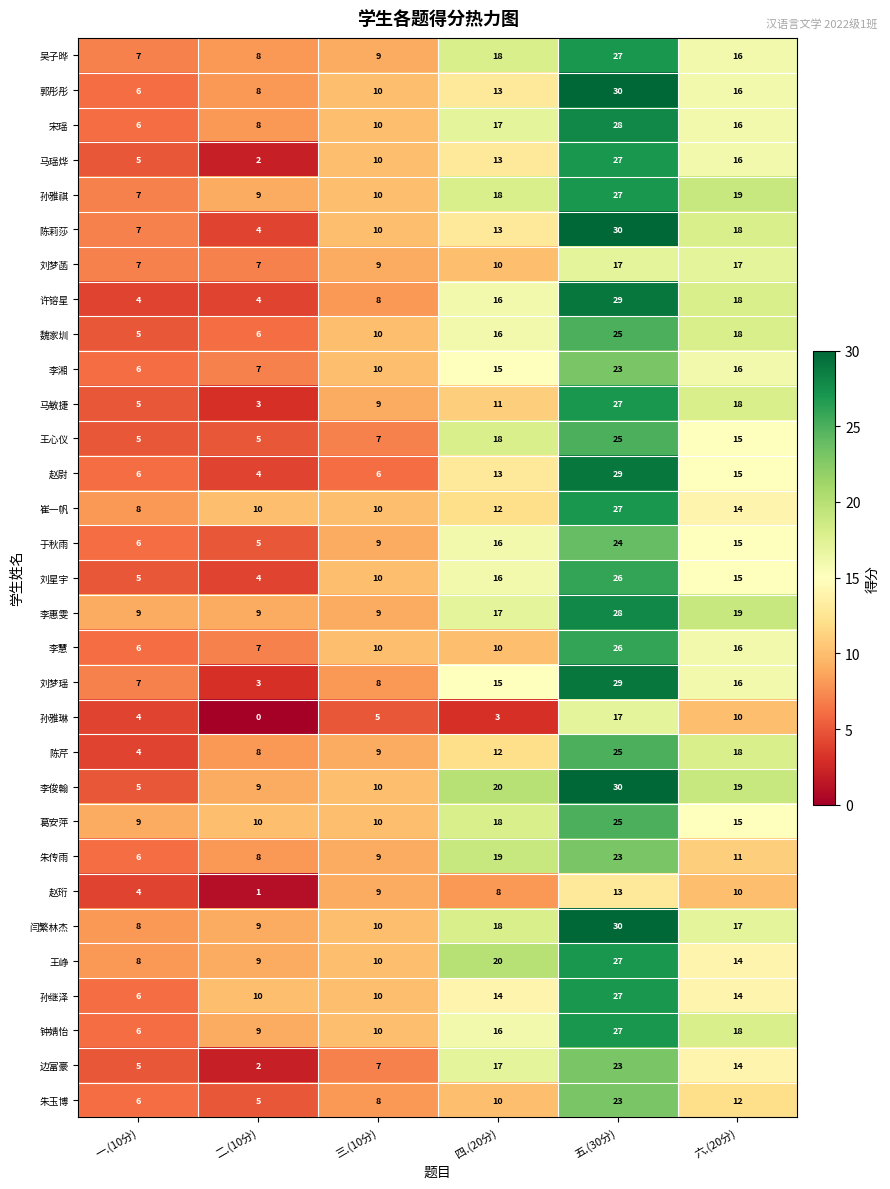

At which category is the sum across all series the highest?

五.(30分)